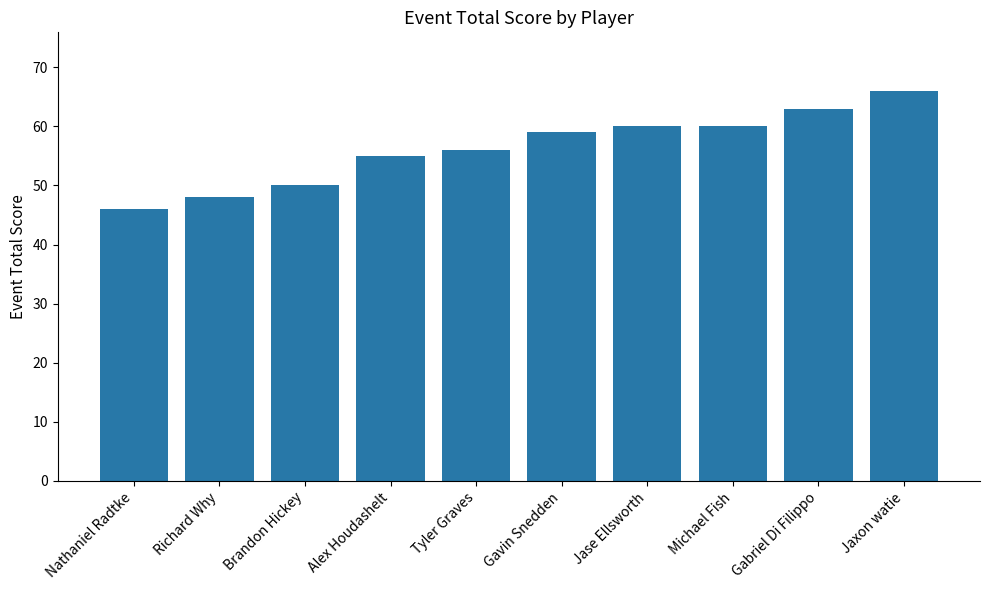

What is the average value?

56